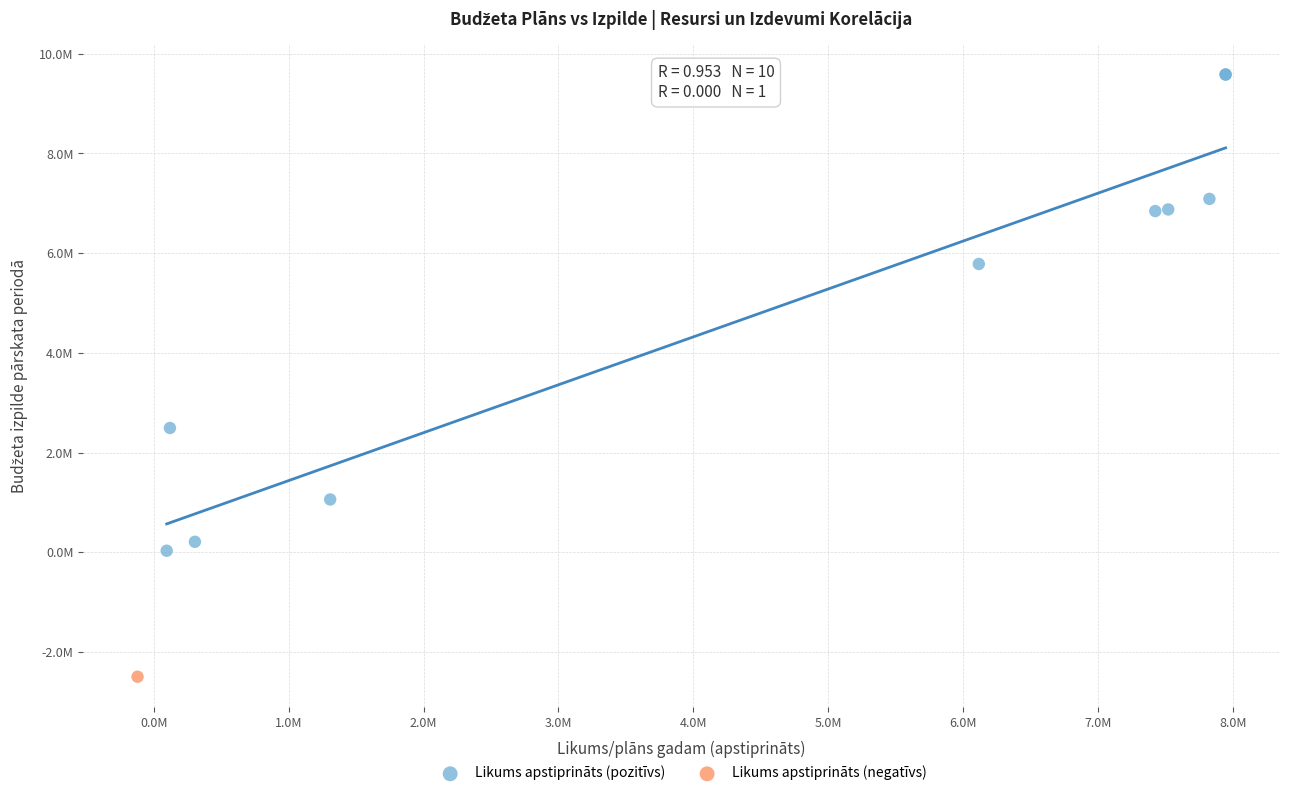

What are all the series names shown in the legend?

Likums apstiprināts (pozitīvs), Likums apstiprināts (negatīvs)